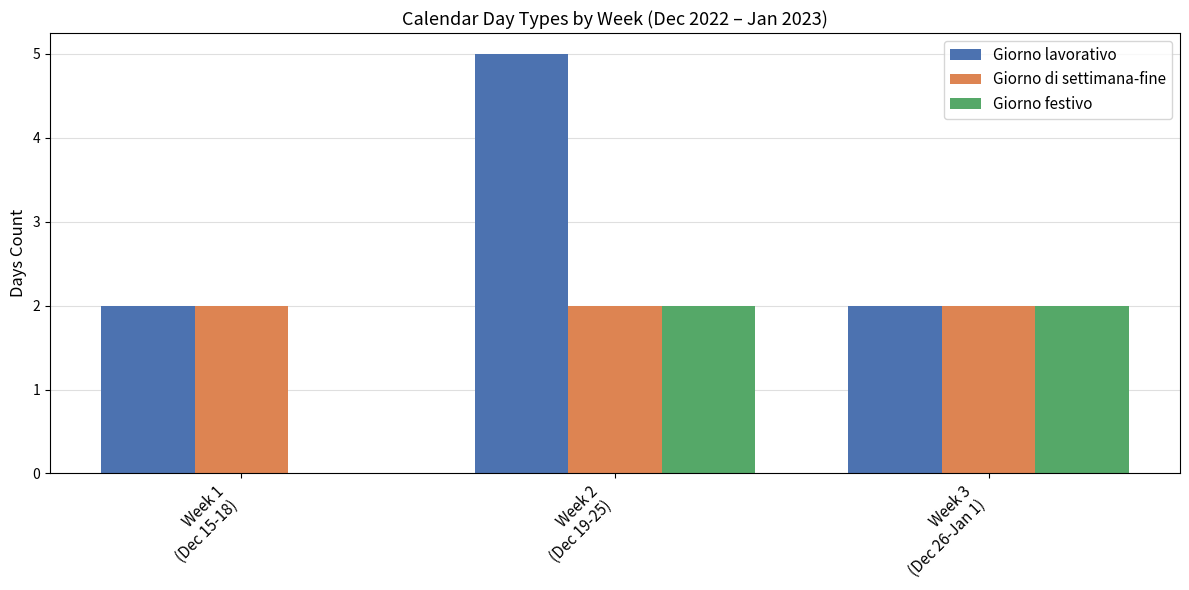

Is the value of Giorno di settimana-fine at Week 2
(Dec 19-25) greater than the value of Giorno lavorativo at Week 2
(Dec 19-25)?

No